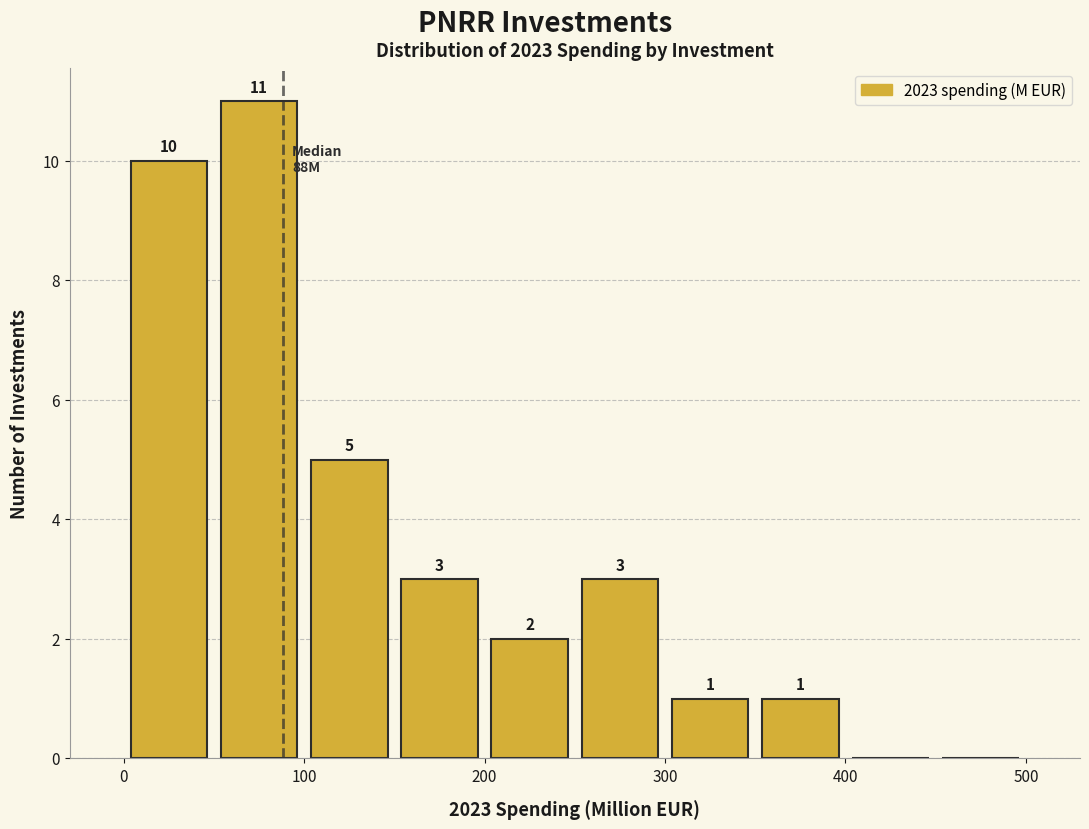

Over which range of the x-axis is the bar tallest?

50 to 100